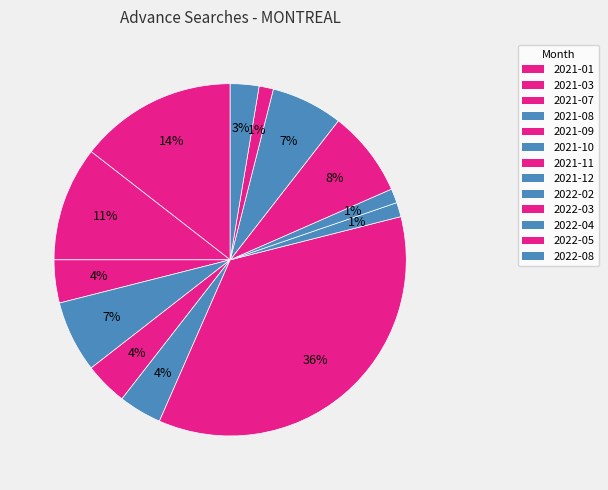

Is 2022-03 the majority of the pie?

No